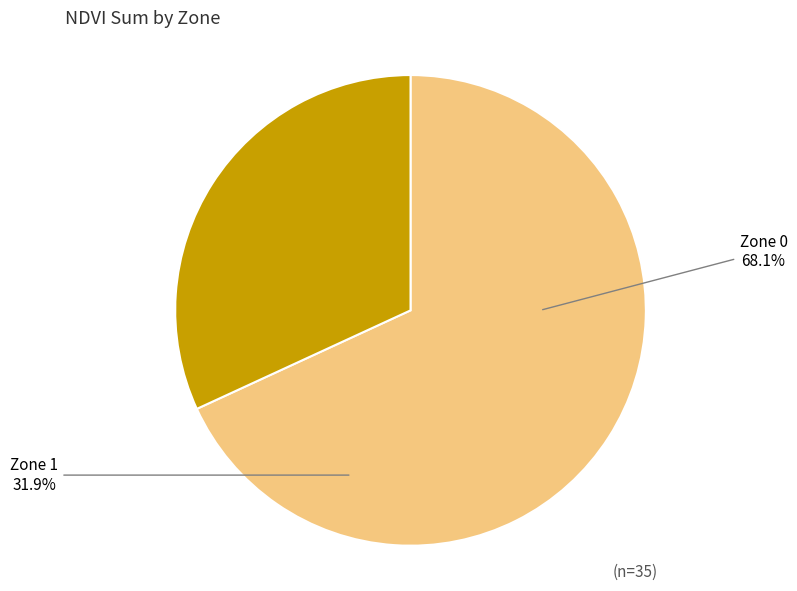

True or false: Zone 1 accounts for 10% of the total.

False